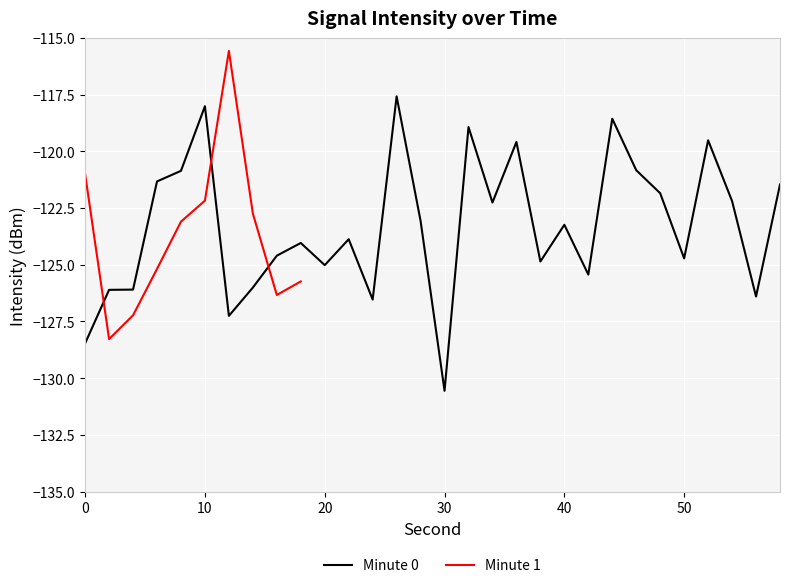

What is the value of the 15th point from the left?

-123.1